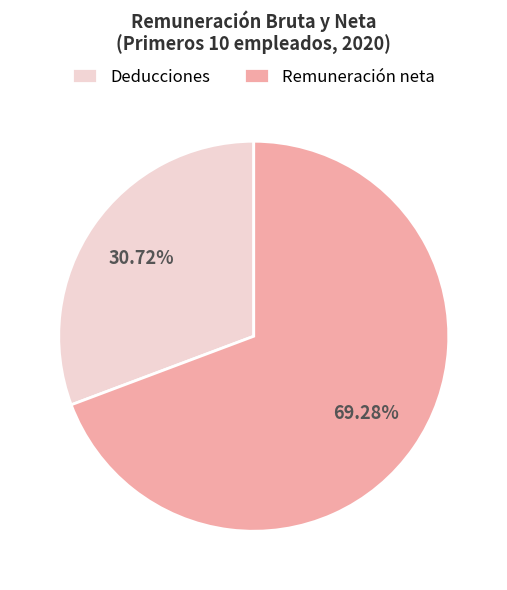

Combined, do Deducciones and Remuneración neta account for over 50%?

Yes